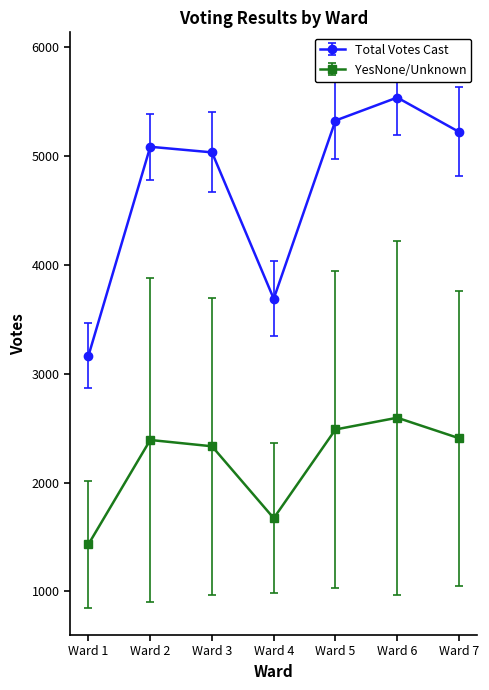

What is the sum of the Total Votes Cast values at Ward 4 and Ward 5?

9016.0